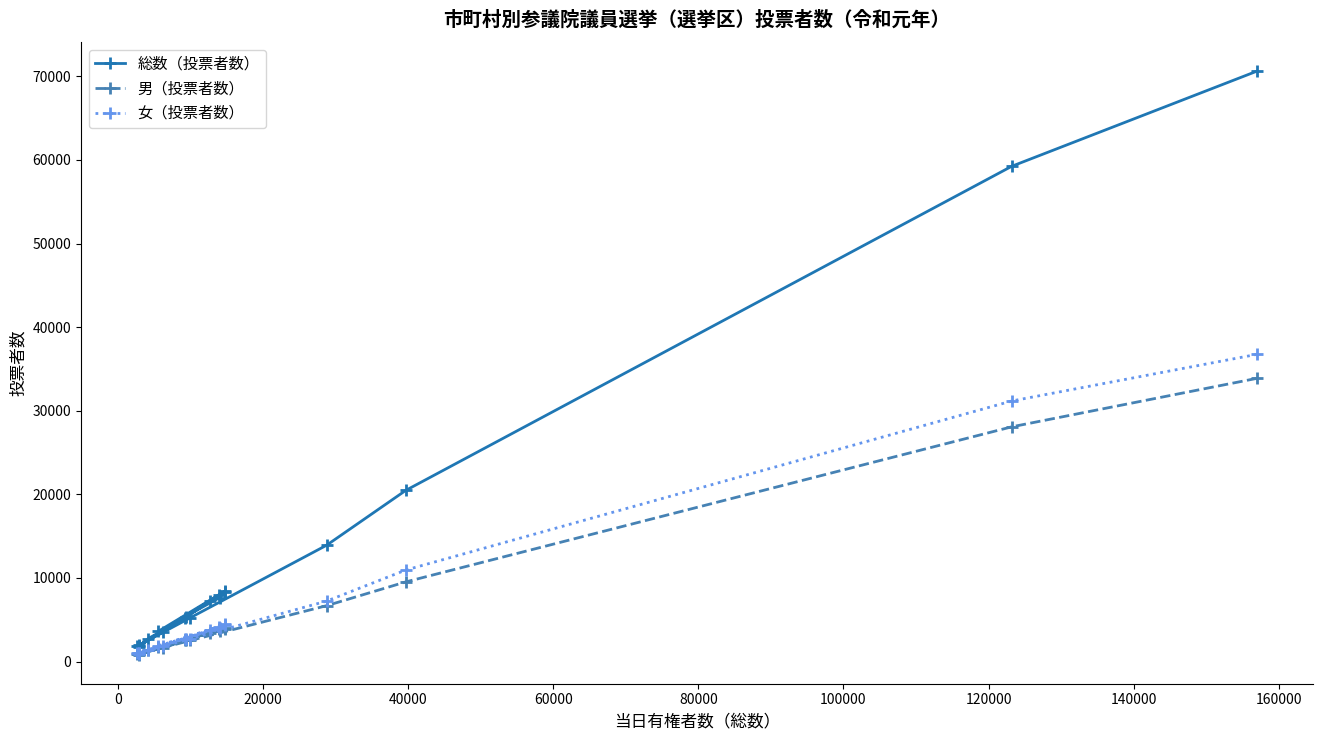

Which series has the widest spread of values?

総数（投票者数）